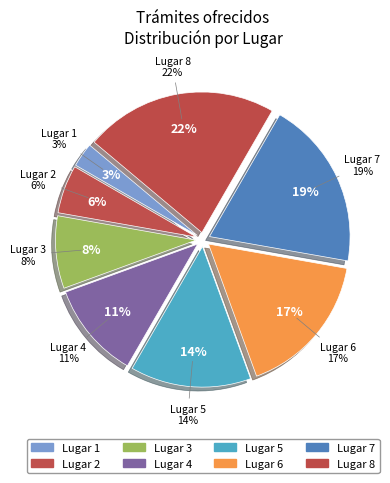

To the nearest percent, what percentage of the pie is Lugar 5?

14%